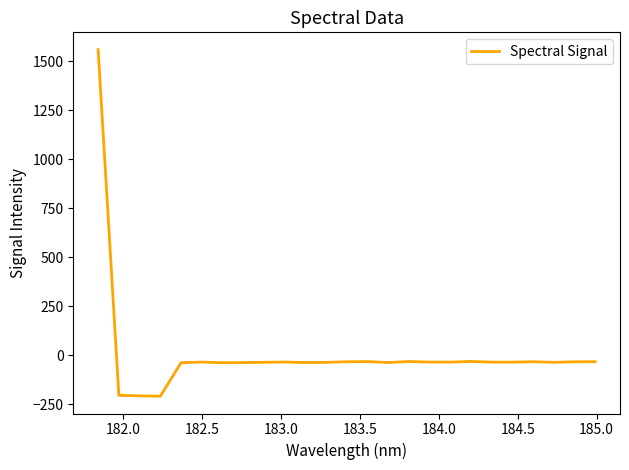

How many categories are shown in the chart?

25